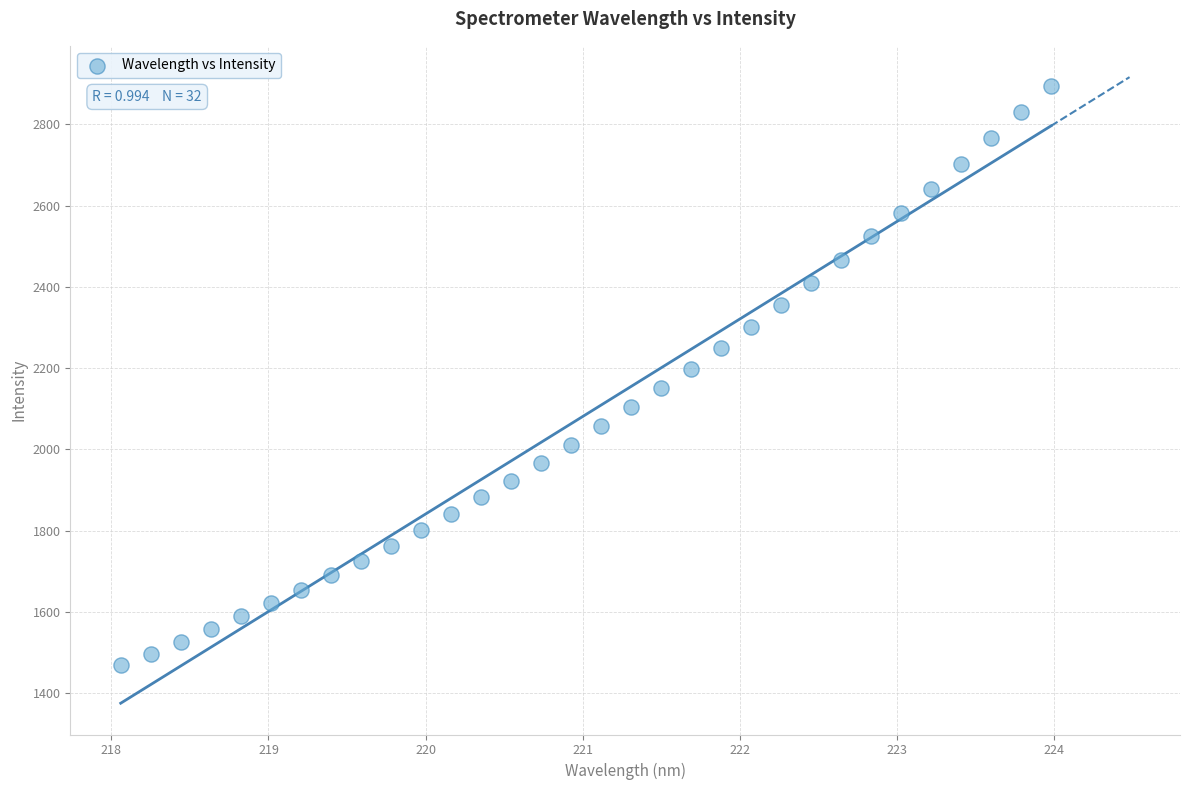

What is the range of X values (max minus min)?

5.9